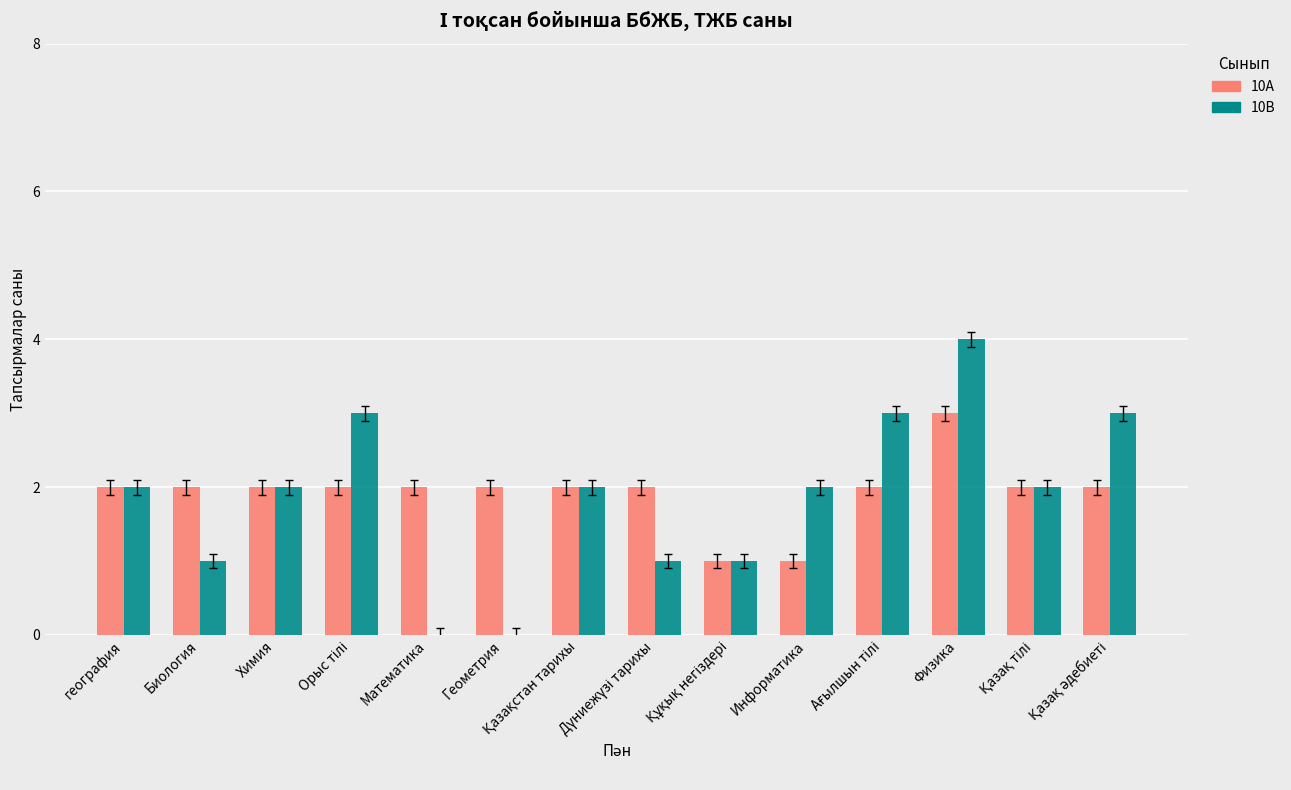

Which series has the largest total across all categories?

10А